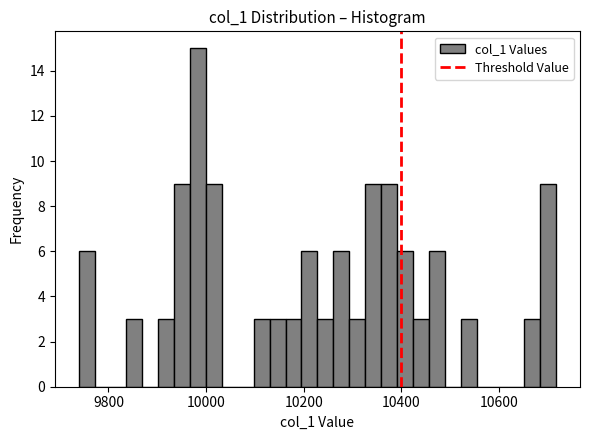

Read against the x-axis, roughly where is the centre of the tallest bar?

9980